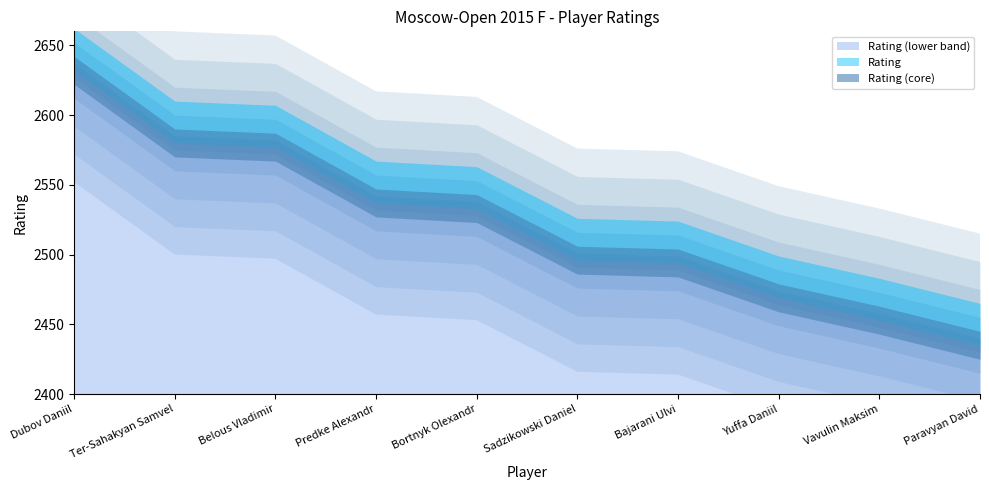

List the labels in order of value, largest first.

Dubov Daniil, Ter-Sahakyan Samvel, Belous Vladimir, Predke Alexandr, Bortnyk Olexandr, Sadzikowski Daniel, Bajarani Ulvi, Yuffa Daniil, Vavulin Maksim, Paravyan David